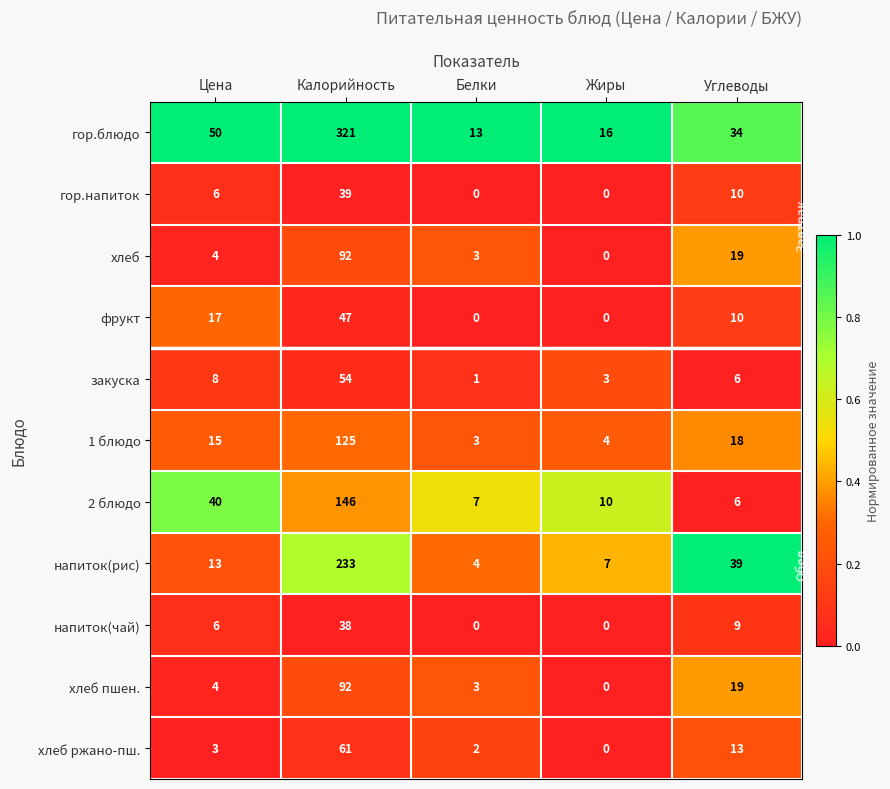

The фрукт series shows 7 at Углеводы. True or false?

False